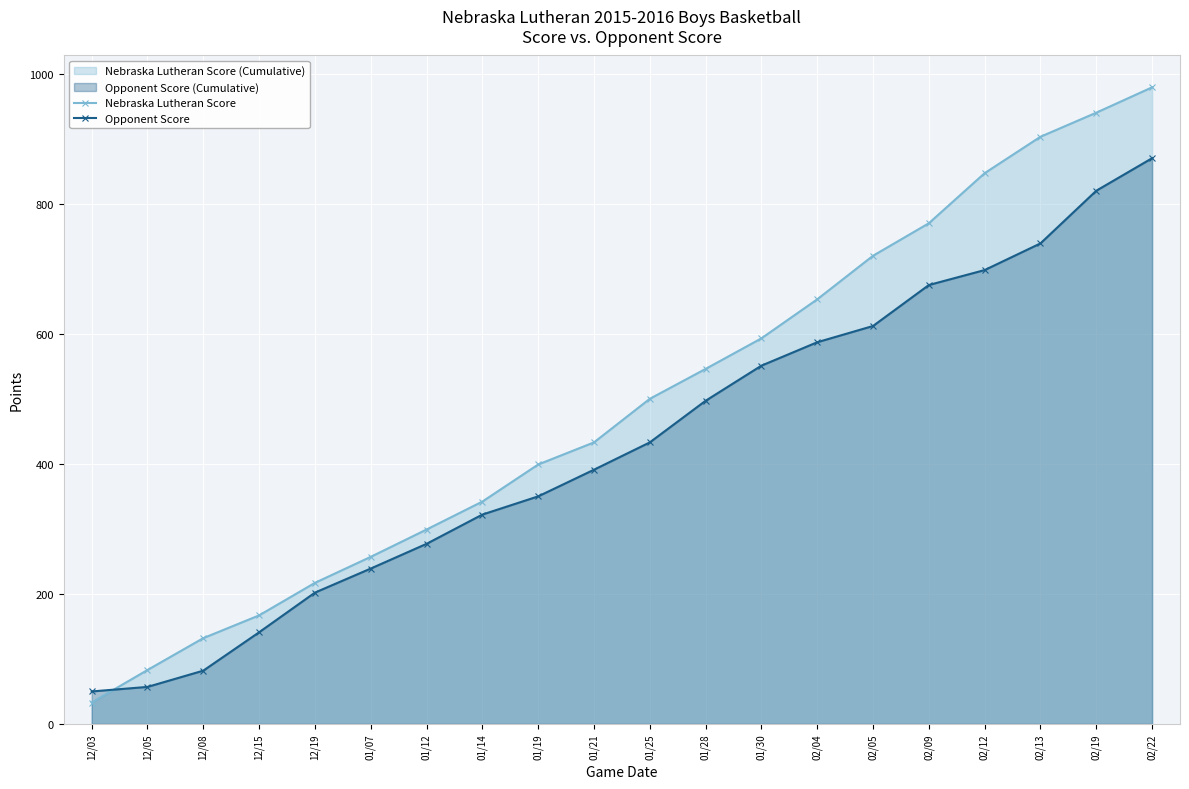

What is the sum of all Nebraska Lutheran Score values?

9813